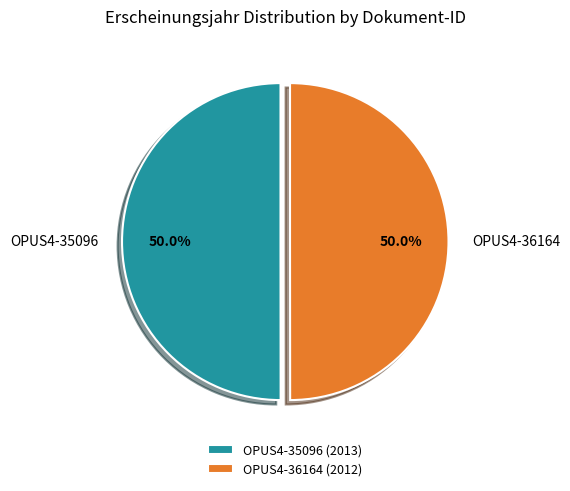

To the nearest percent, what is the combined percentage of OPUS4-35096 and OPUS4-36164?

100%